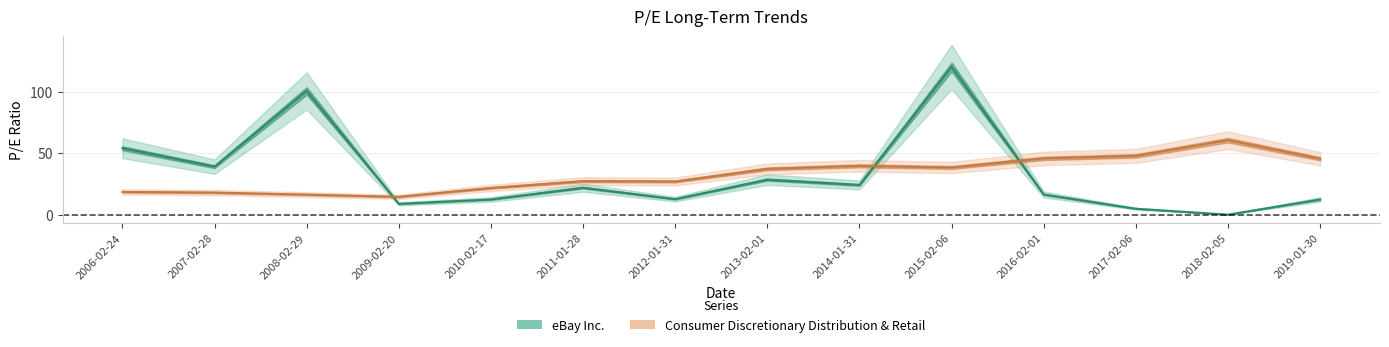

Does the chart have visible grid lines?

Yes